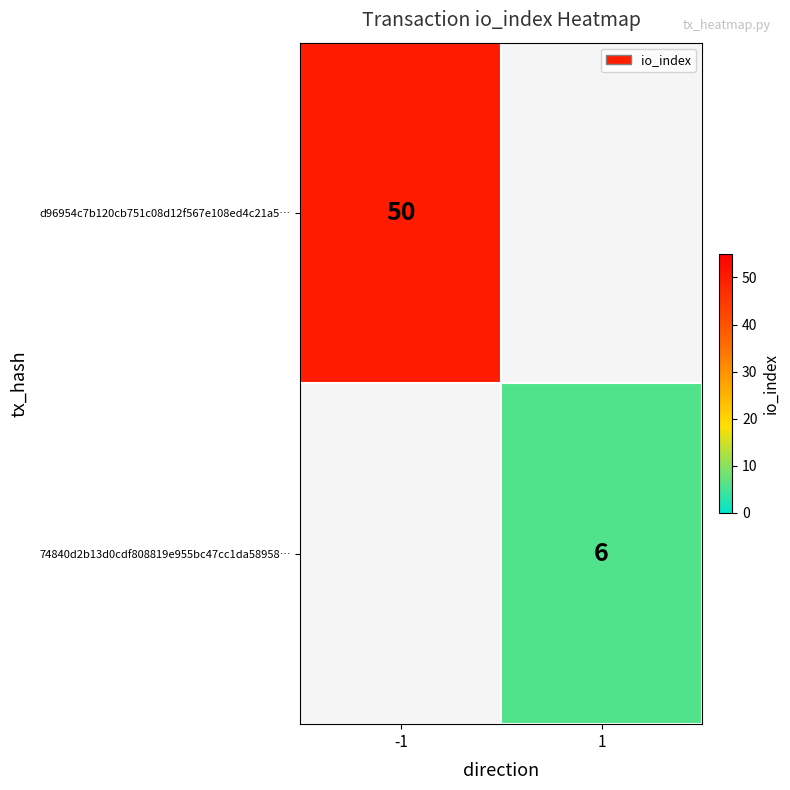

The value of 74840d2b13d0cdf808819e955bc47cc1da58958… at 1 is 6. True or false?

True